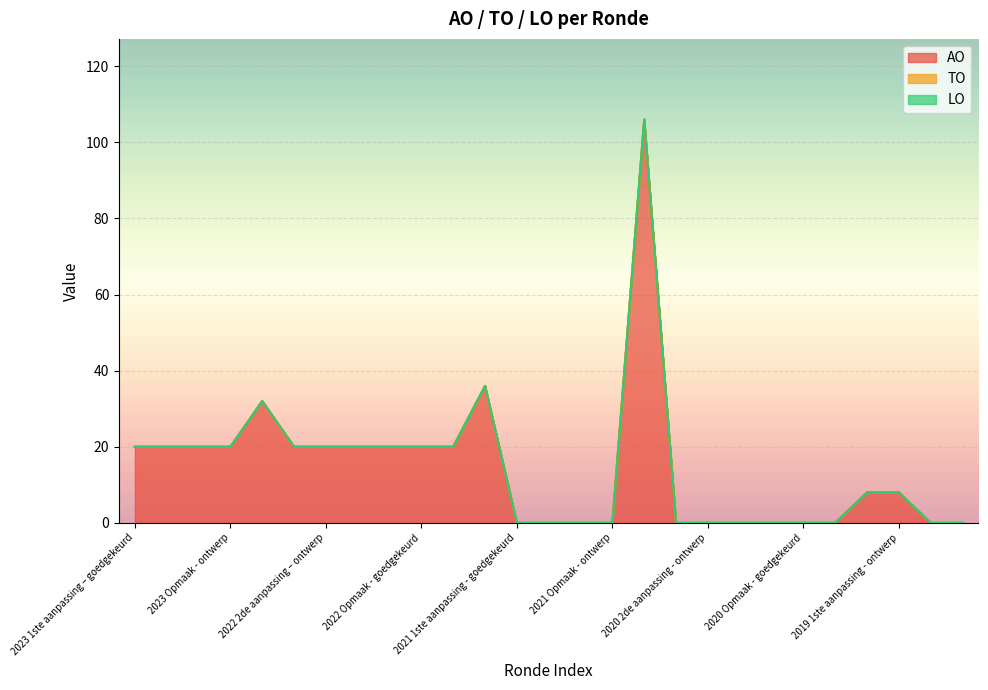

True or false: LO has more than 0 interior local peaks.

False